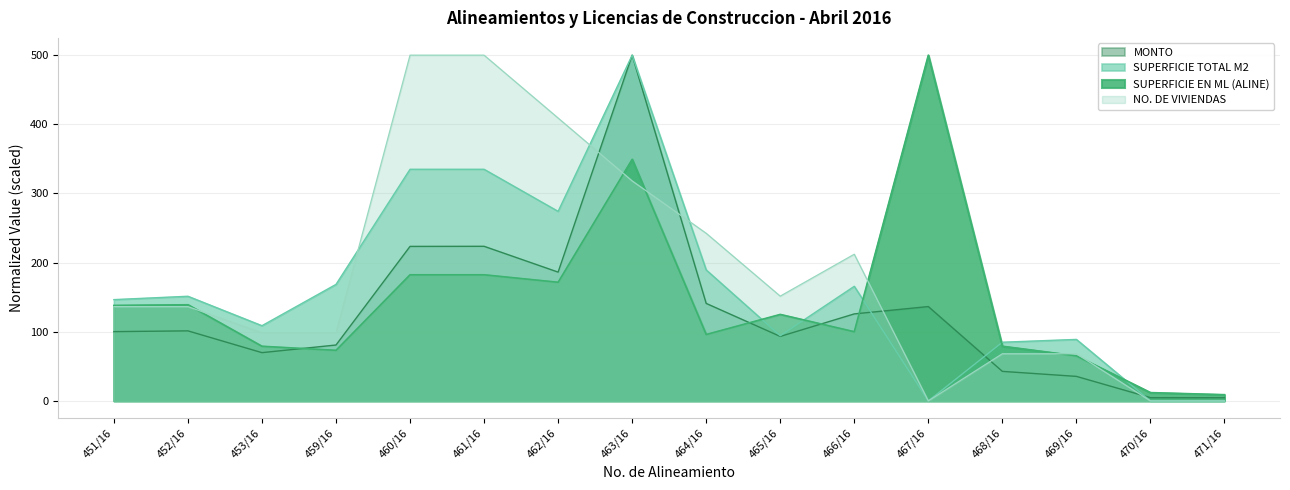

Which series changed the most between 465/16 and 466/16?

SUPERFICIE TOTAL M2